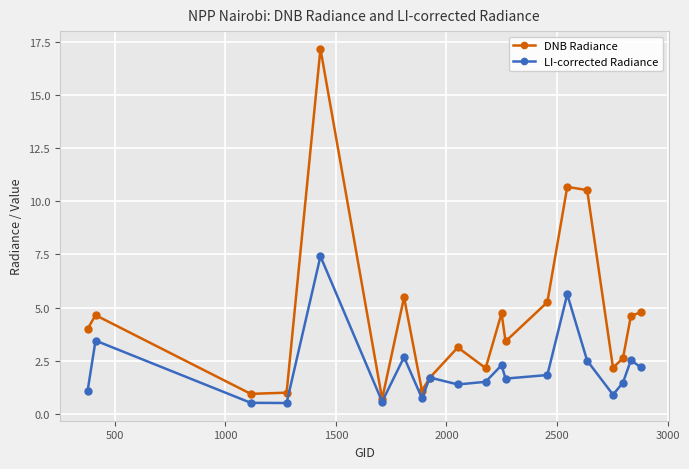

Which series has the largest range (max minus min)?

DNB Radiance